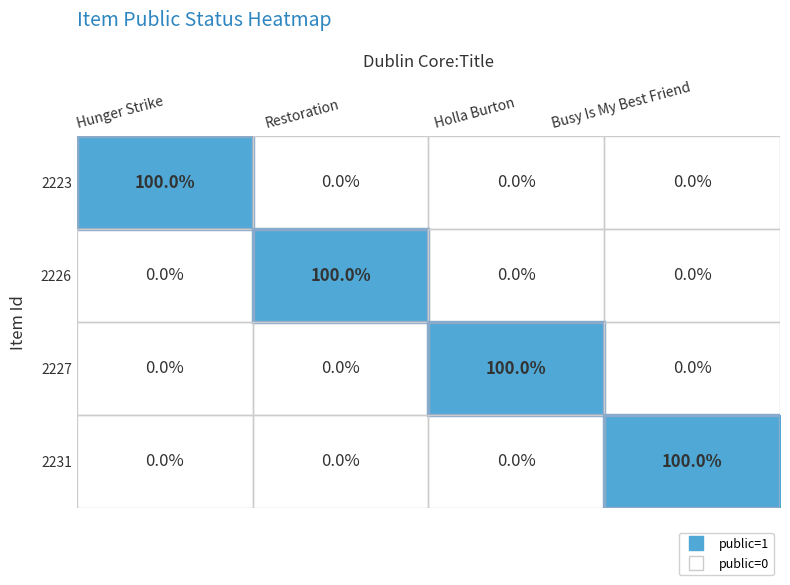

What is the sum of all 2226 values?

100